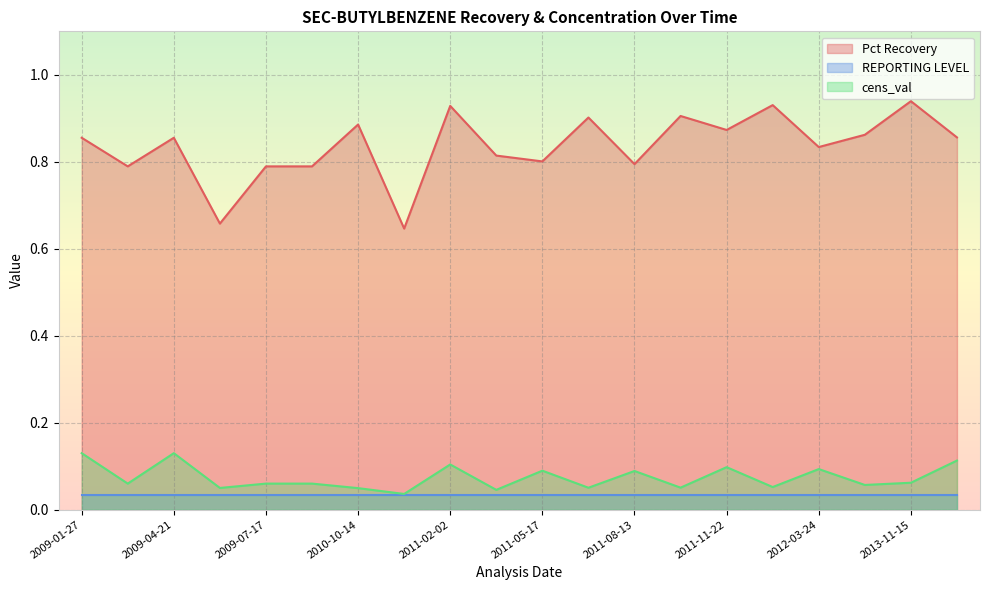

Where is the first local maximum for cens_val?

2009-04-21